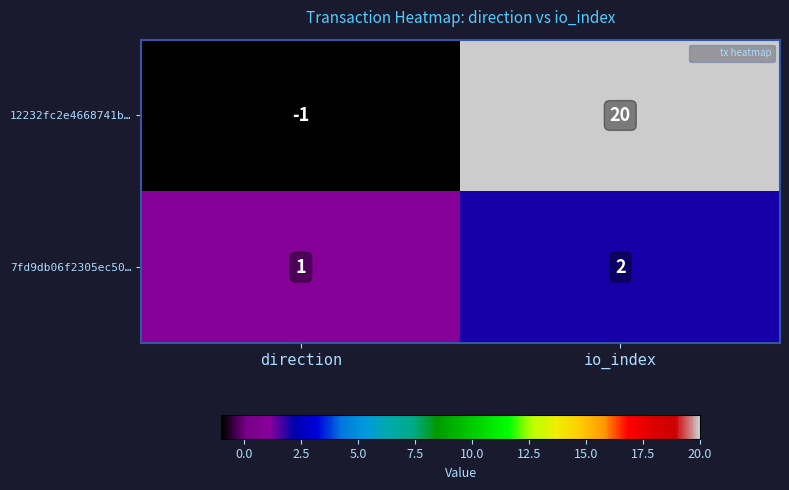

True or false: 12232fc2e4668741b… has a value of -1 at direction.

True